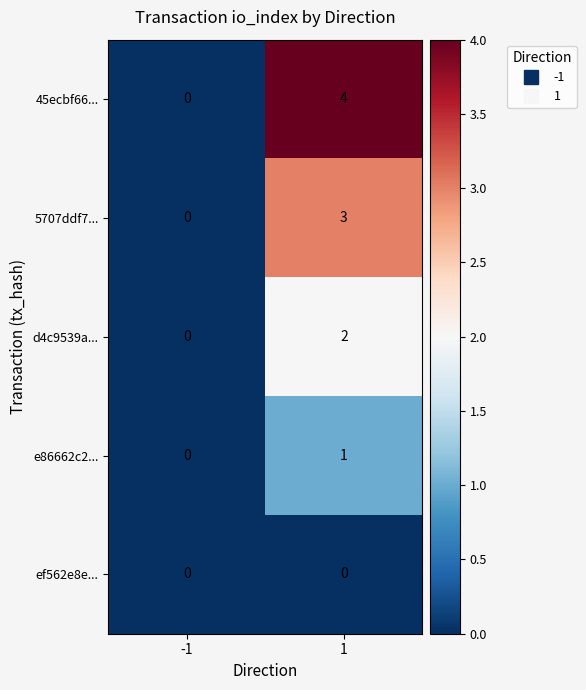

List the labels in order of 5707ddf7... value, largest first.

1, -1